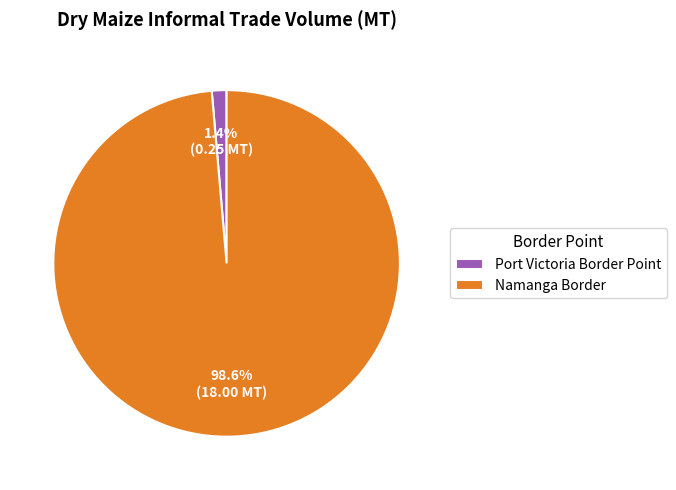

How many slices are in this pie chart?

2